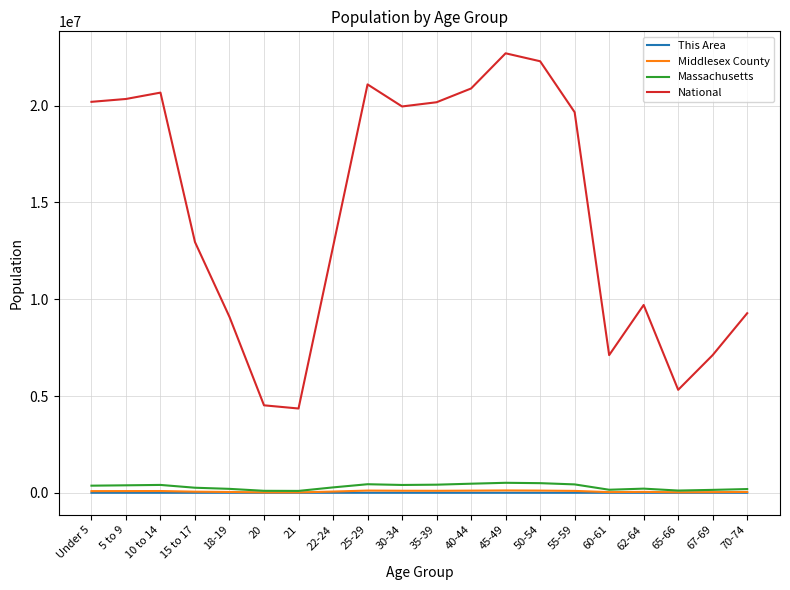

True or false: This Area and National intersect in this chart.

False